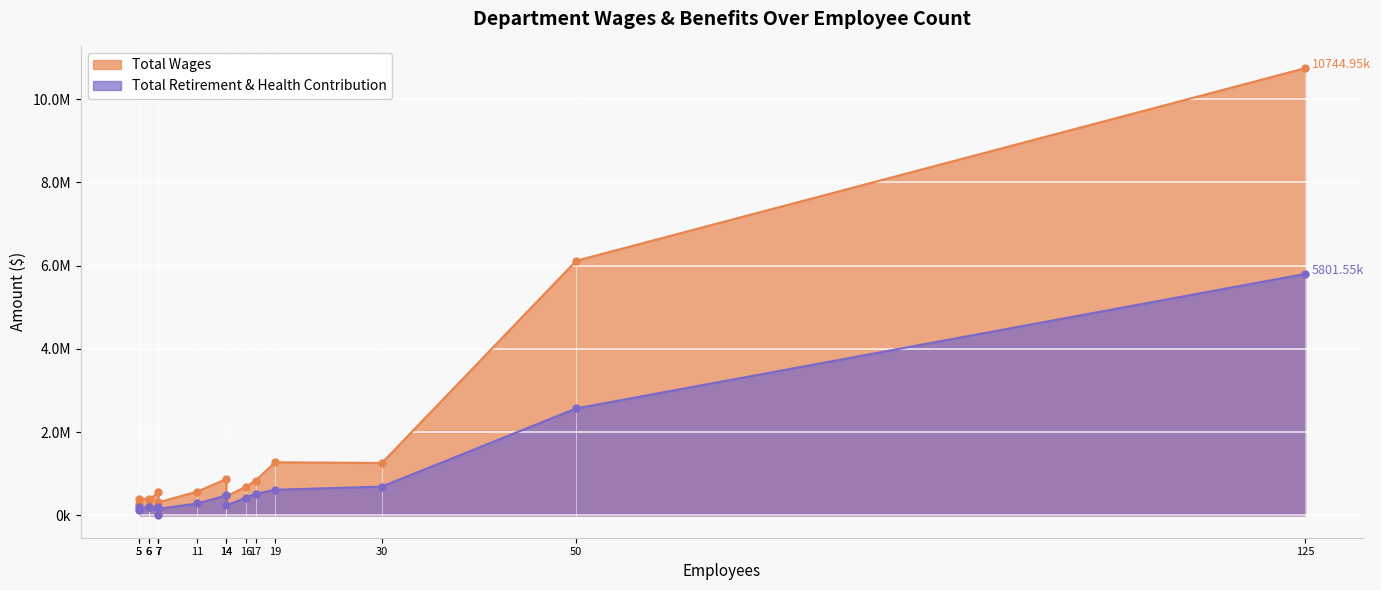

What is the difference between the maximum and minimum values in the Total Retirement & Health Contribution series?

5788509